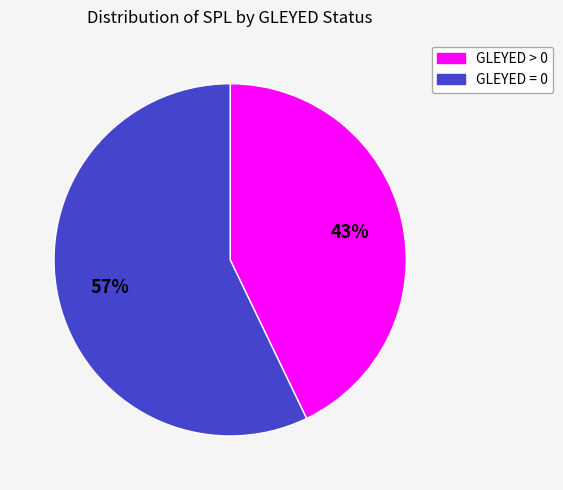

Is there a majority slice in this chart?

Yes